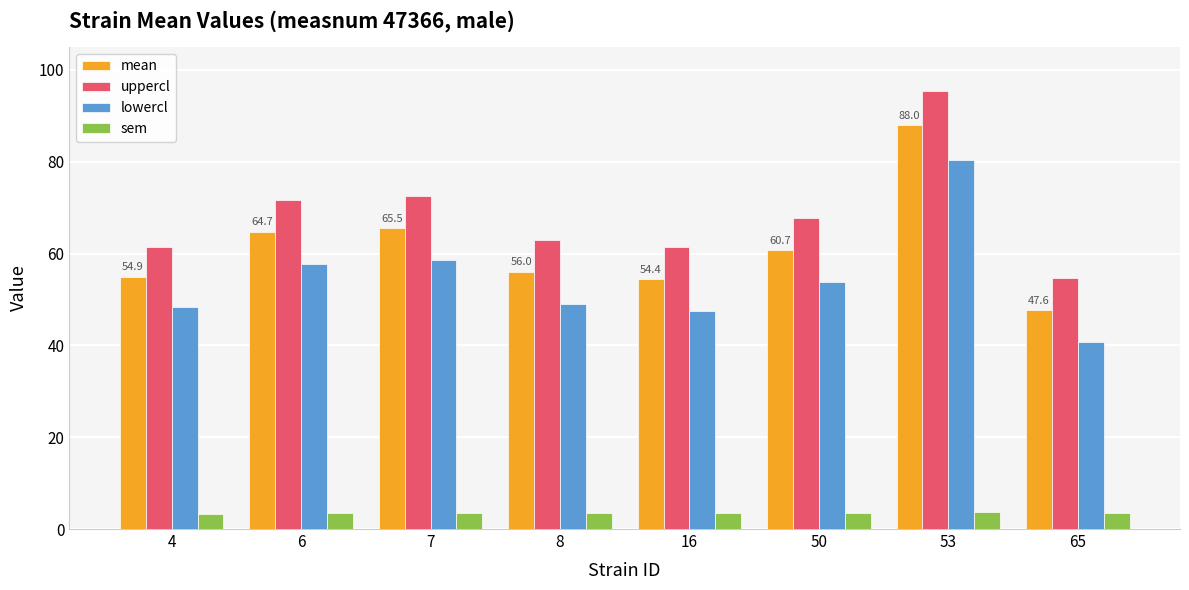

Between 16 and 53, which series saw the biggest shift?

uppercl